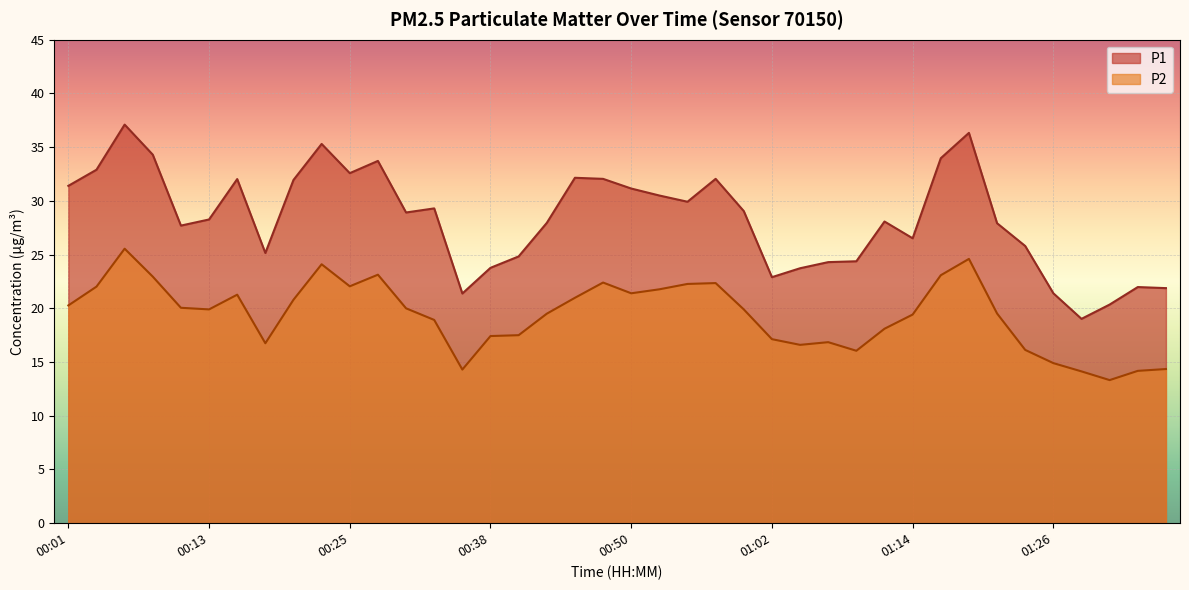

What is the maximum value shown in the chart?

37.1